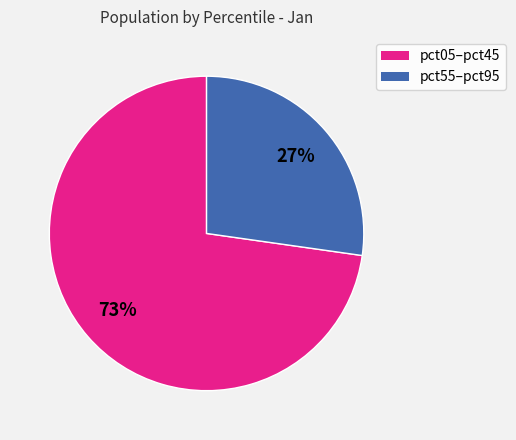

Is there a majority slice in this chart?

Yes